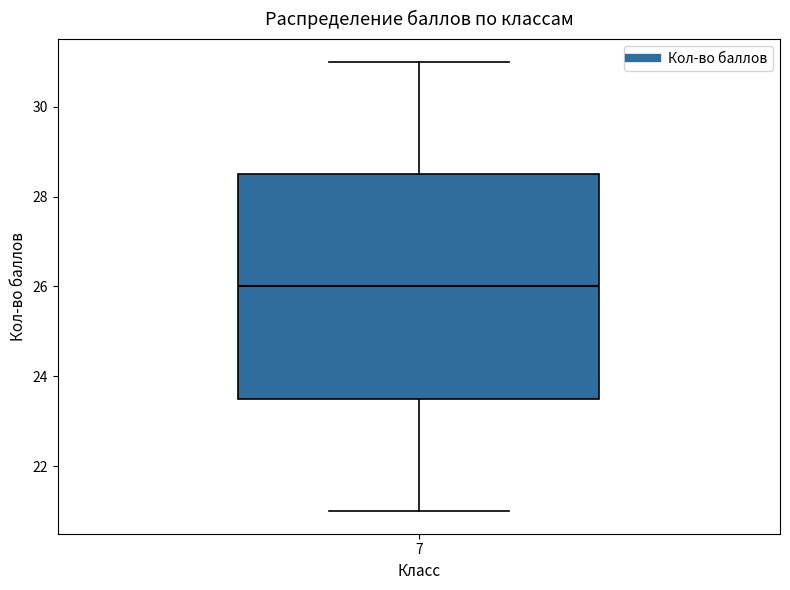

Read this box plot against the y-axis: the position of the median line, the range covered by the box, and the ends of both whiskers. The values are not printed on the chart, so give them approximately, as read against the axis.

median 26.0, box 23.6 to 28.6, whiskers 21.0 to 31.0